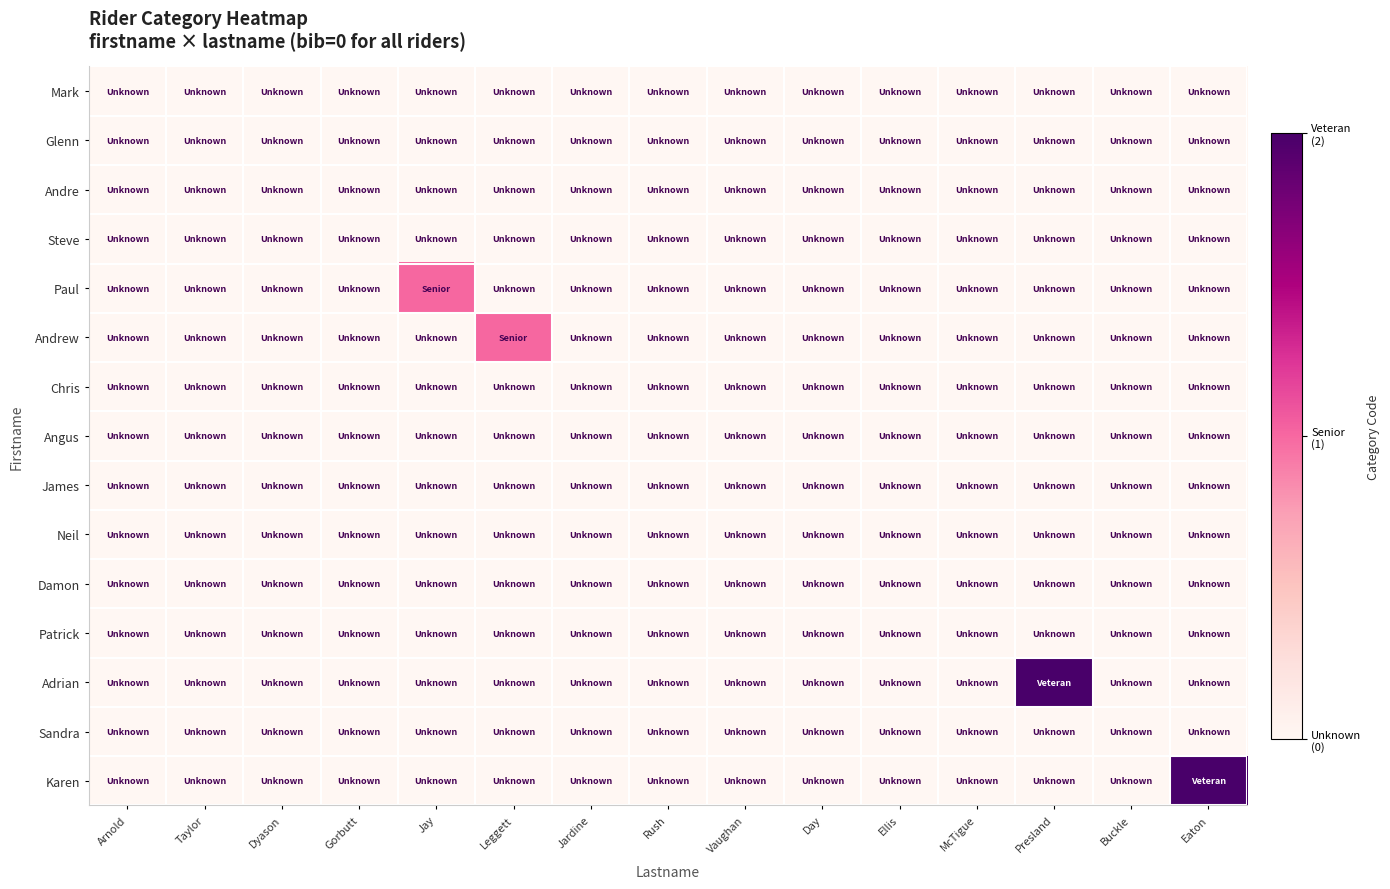

Which series has the largest total across all categories?

Adrian